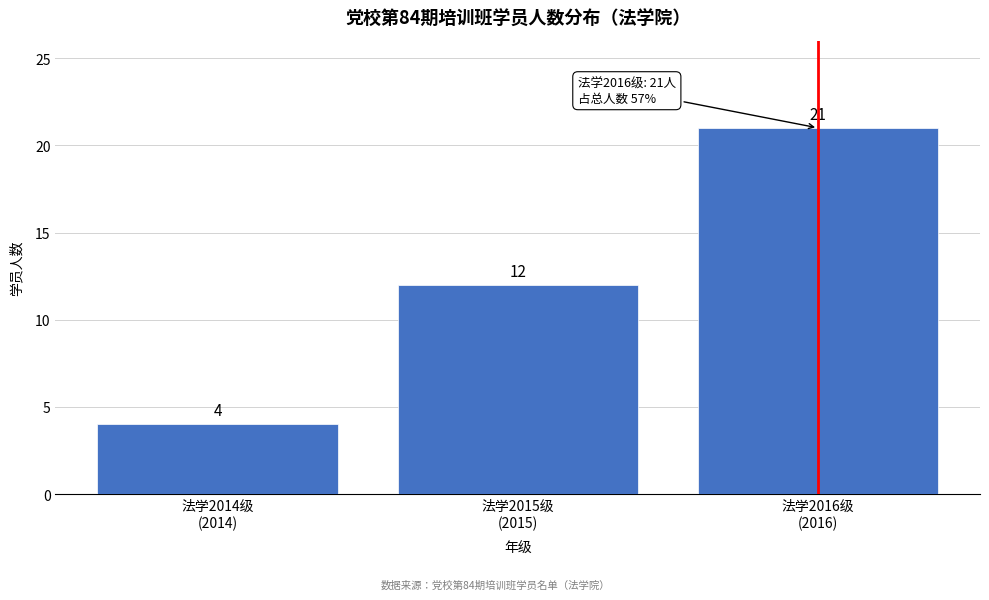

Reading left to right, extract all data points from this chart.

4	12	21